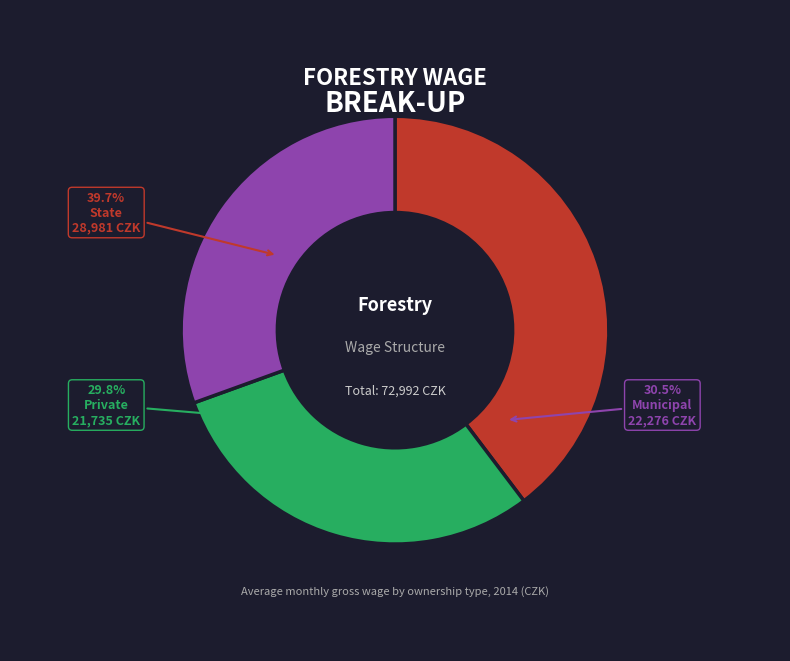

Rank the categories by value from highest to lowest.

State, Municipal, Private